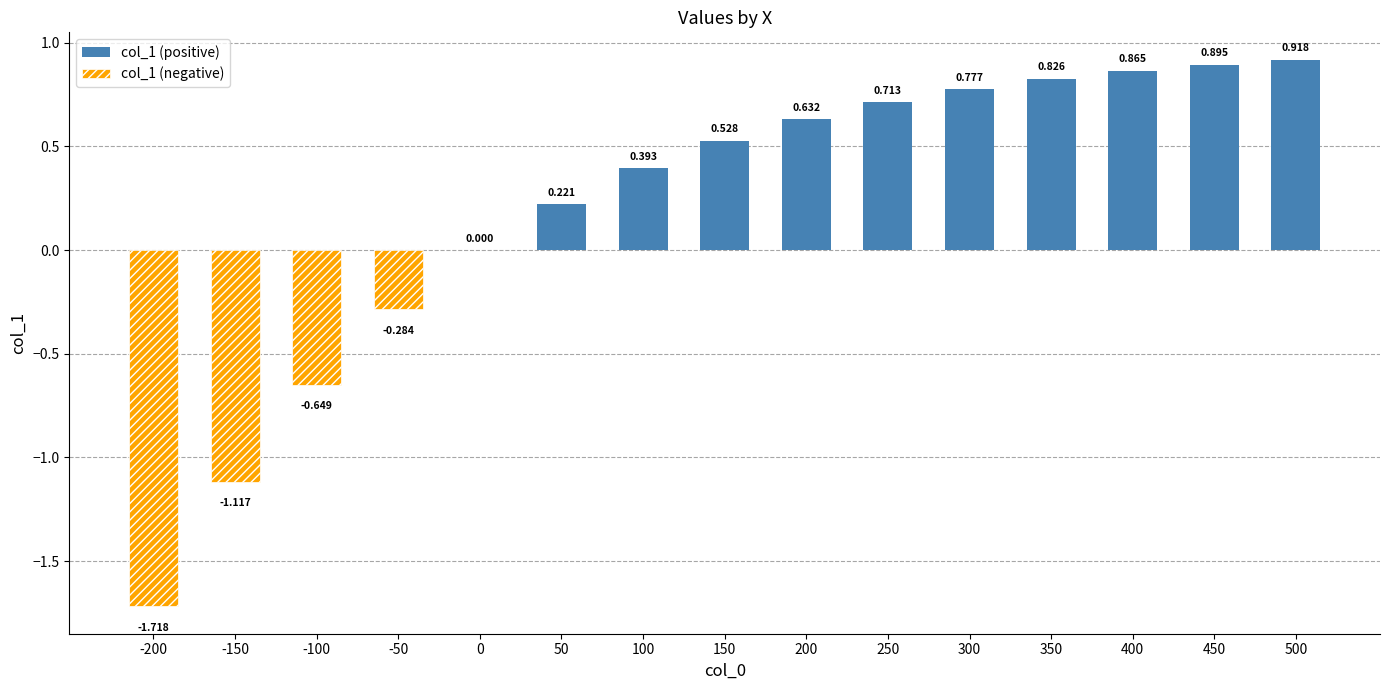

Which has a higher value, 450 or 150?

450